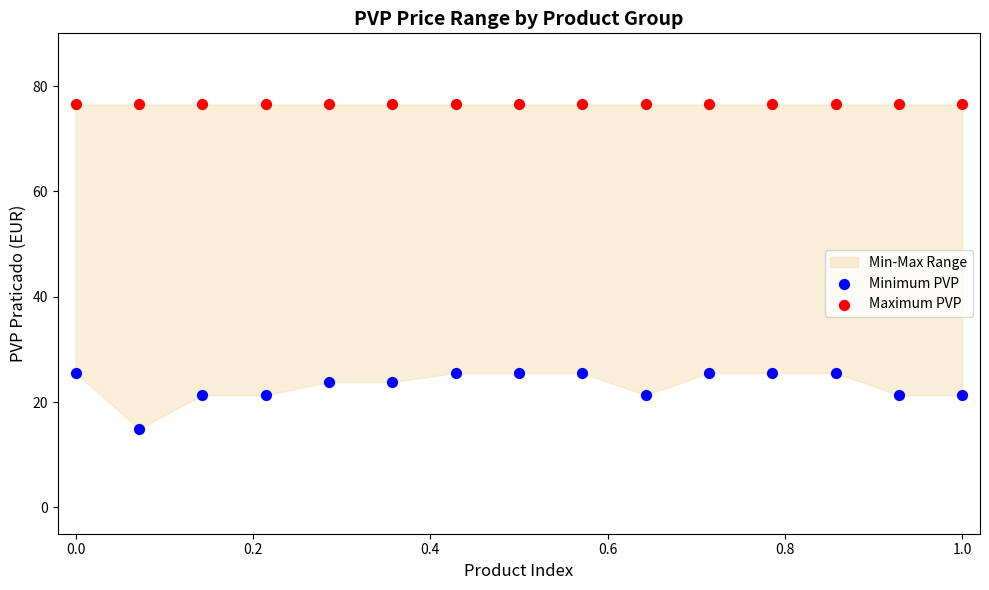

Which series reaches the maximum Y coordinate?

Maximum PVP